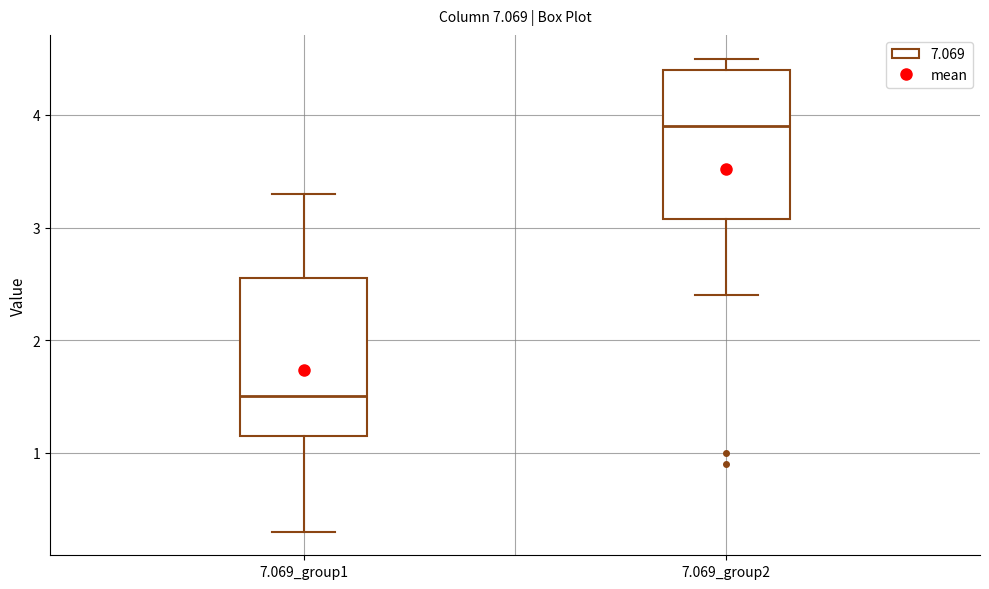

Where is the lower edge of the box for 7.069_group1 on the y-axis? The values are not printed on the chart, so give them approximately, as read against the axis.

1.2